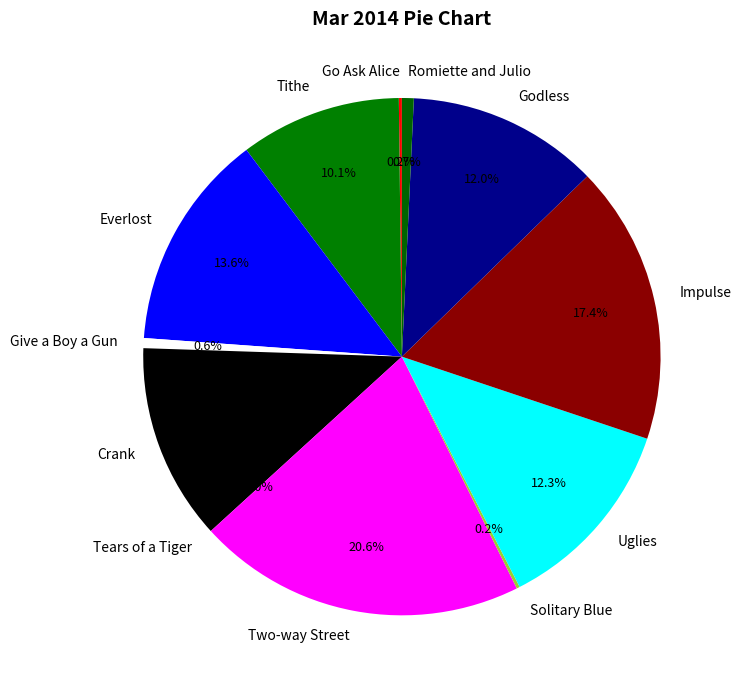

Do Give a Boy a Gun and Tithe together represent more than half of the pie?

No